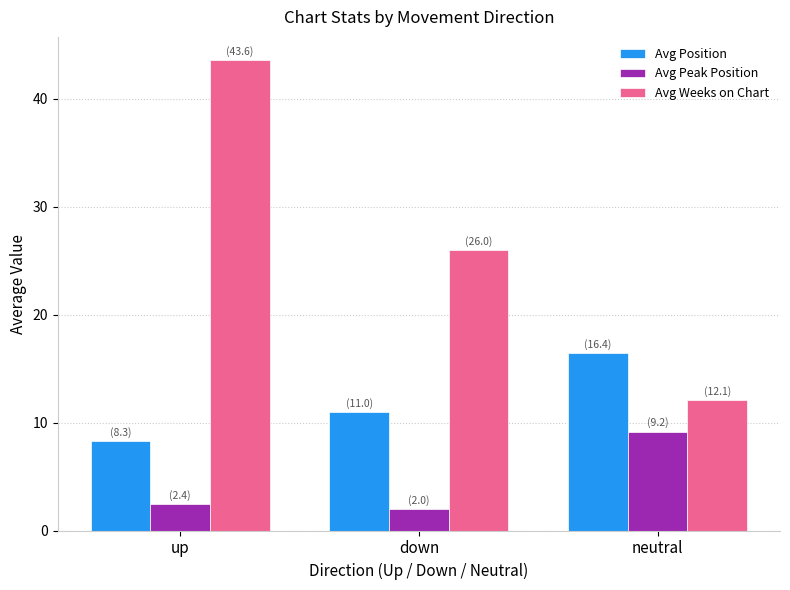

Reading left to right, what are all the values shown in this chart?

Avg Position: 8.3	11.0	16.4
Avg Peak Position: 2.4	2.0	9.2
Avg Weeks on Chart: 43.6	26.0	12.1